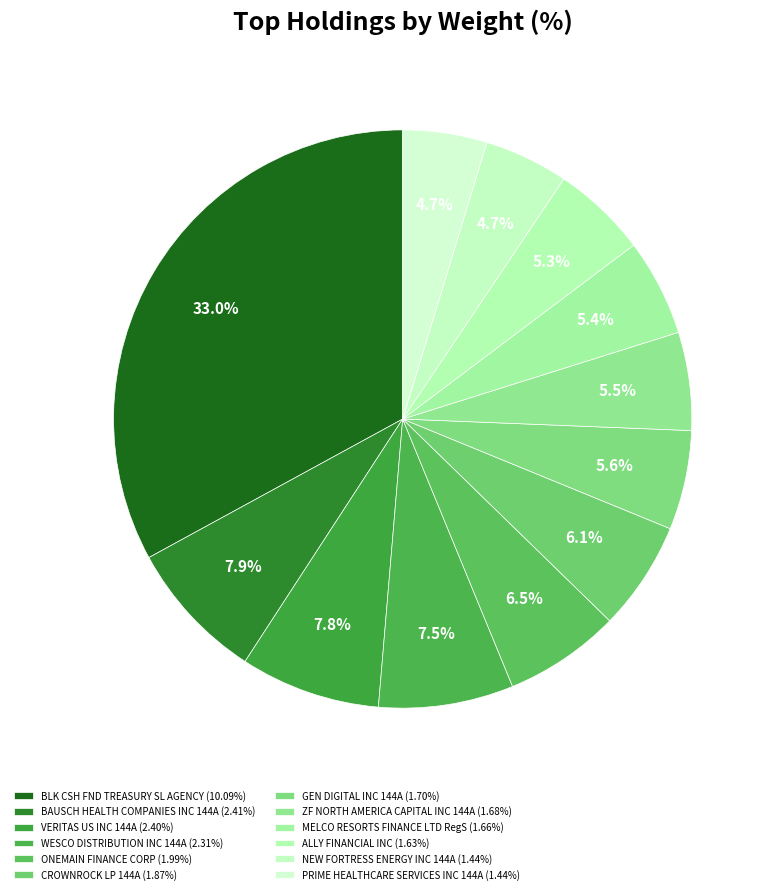

Count the number of slices in the pie.

12